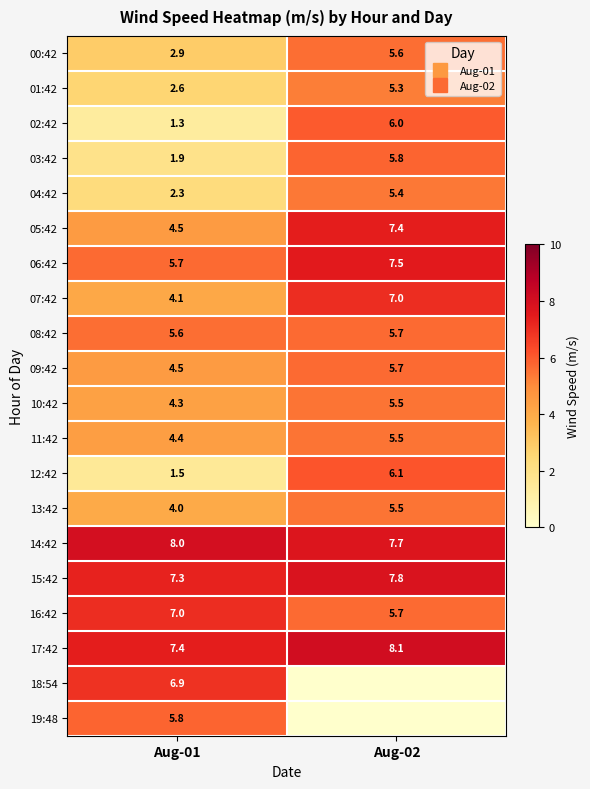

Between Aug-02 and Aug-01, which is larger?

Aug-02